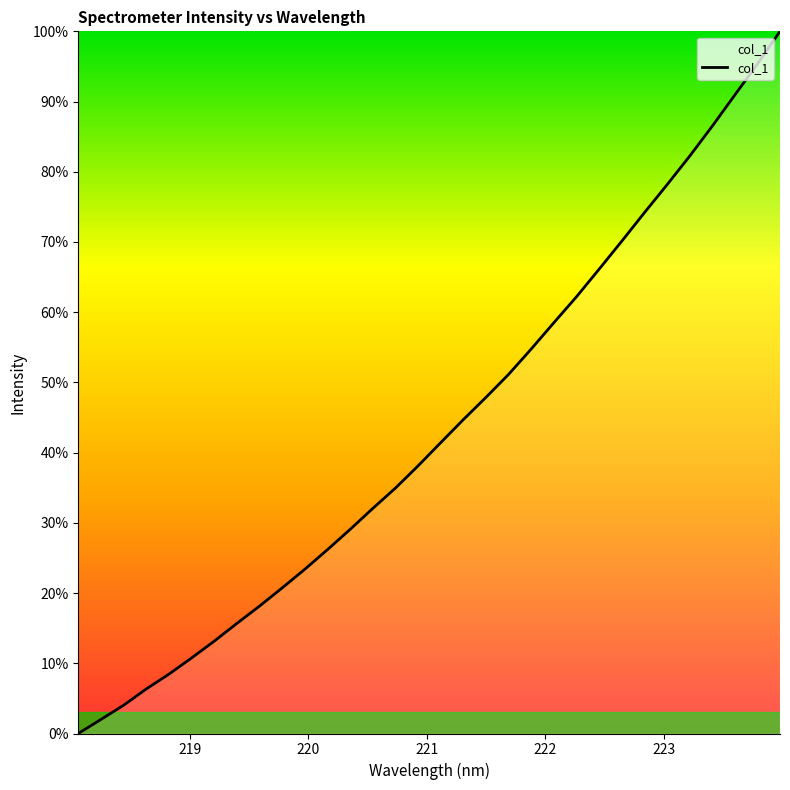

What is the difference between the maximum and minimum values?

100.0